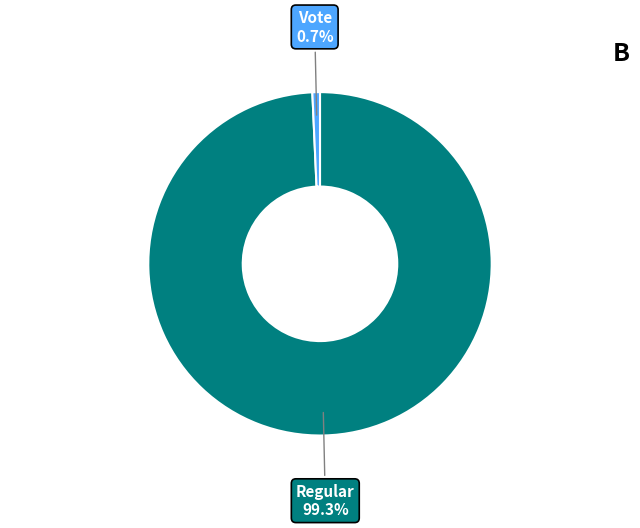

What percentage is the Regular slice, to the nearest percent?

99%